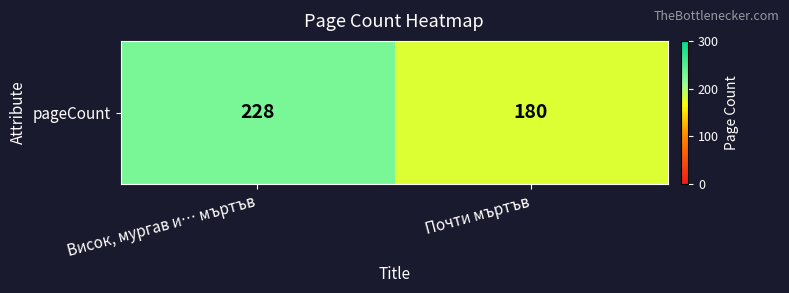

Reading left to right, list all the values displayed in this chart.

228	180